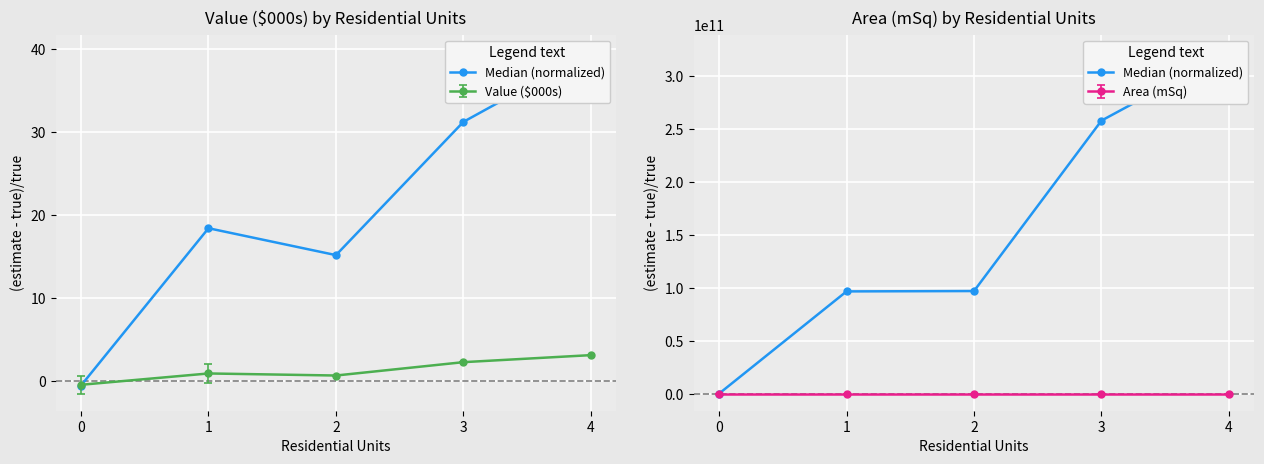

List the labels in order of value, largest first.

4, 3, 2, 1, 0